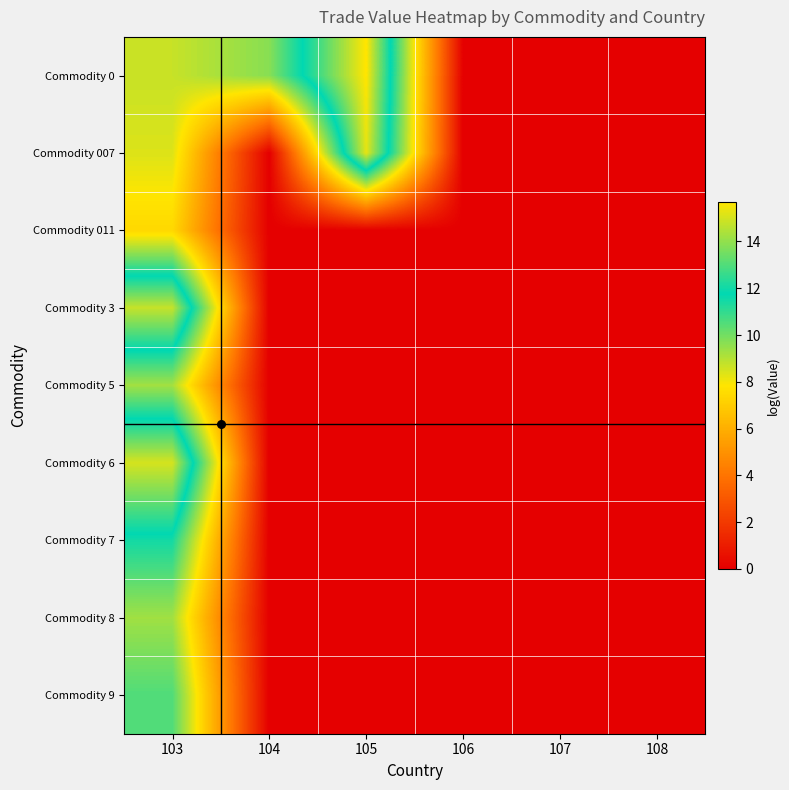

Rank the series by their maximum value, from highest to lowest.

Commodity 0, Commodity 007, Commodity 6, Commodity 3, Commodity 7, Commodity 9, Commodity 8, Commodity 5, Commodity 011